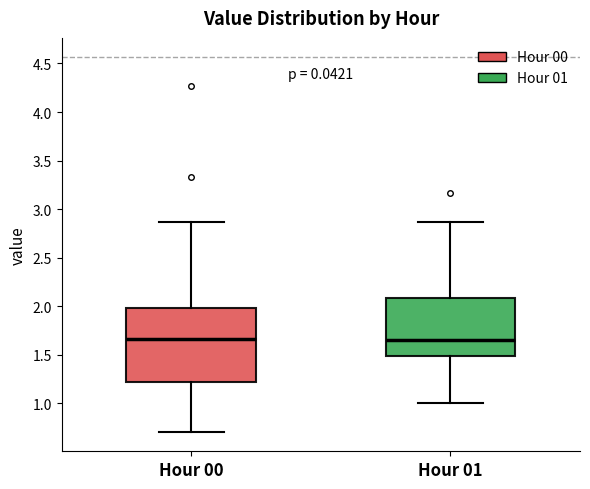

Where is the lower edge of the box for Hour 01 on the y-axis? The values are not printed on the chart, so give them approximately, as read against the axis.

1.50